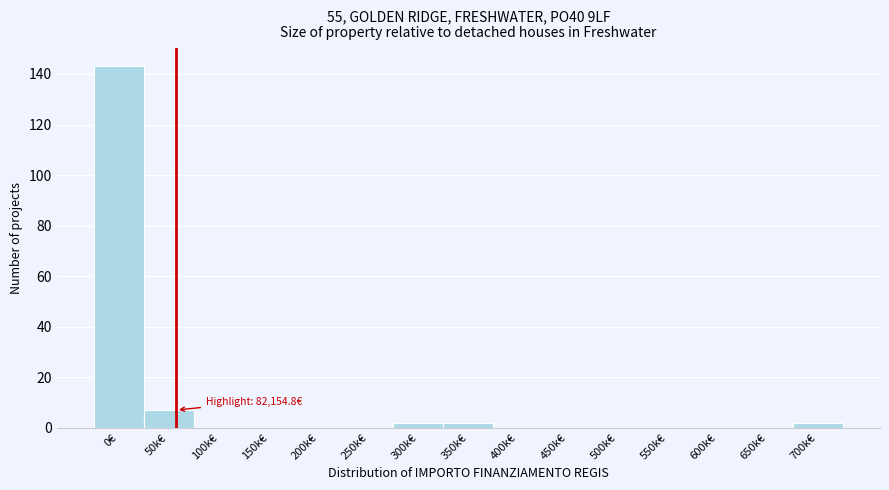

Reading left to right, extract all data points from this chart.

0€=143	50k€=7	100k€=0	150k€=0	200k€=0	250k€=0	300k€=2	350k€=2	400k€=0	450k€=0	500k€=0	550k€=0	600k€=0	650k€=0	700k€=2